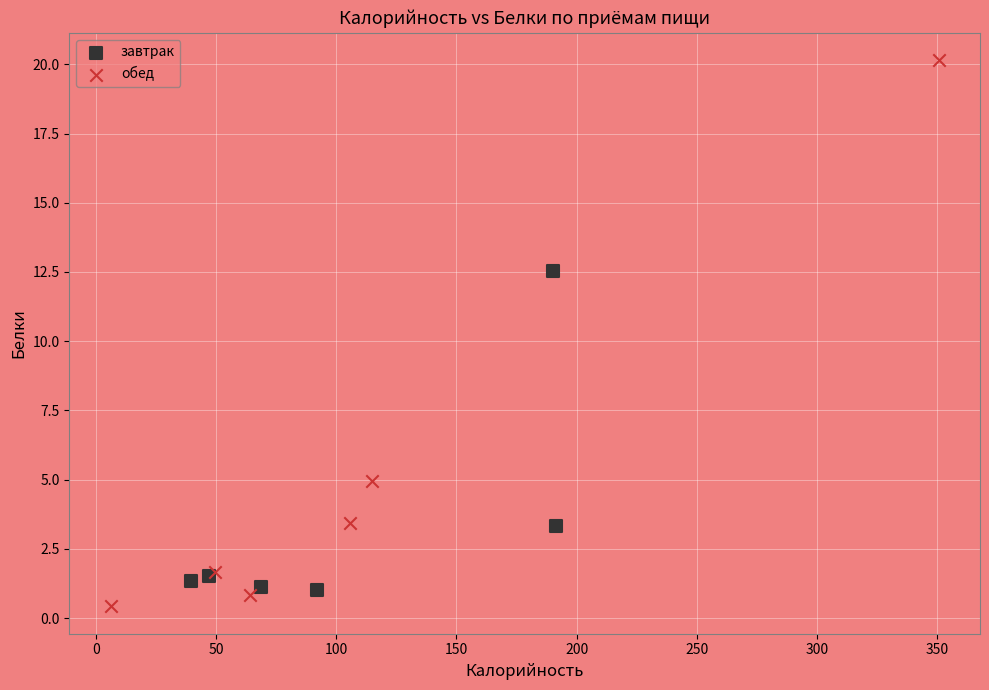

Which series reaches the minimum Y coordinate?

обед